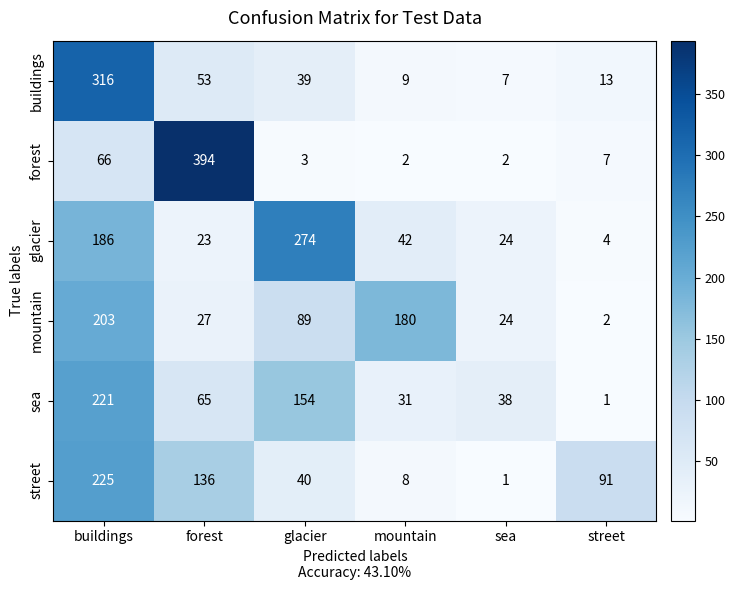

List the series in order of their peak value, lowest first.

mountain, sea, street, glacier, buildings, forest